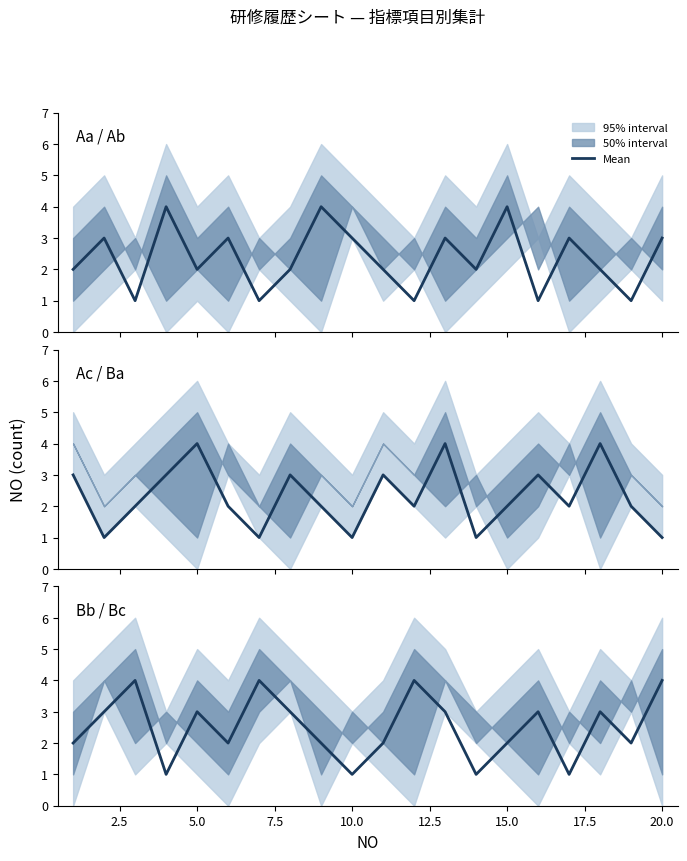

True or false: the data shows 2 at 20.0.

False